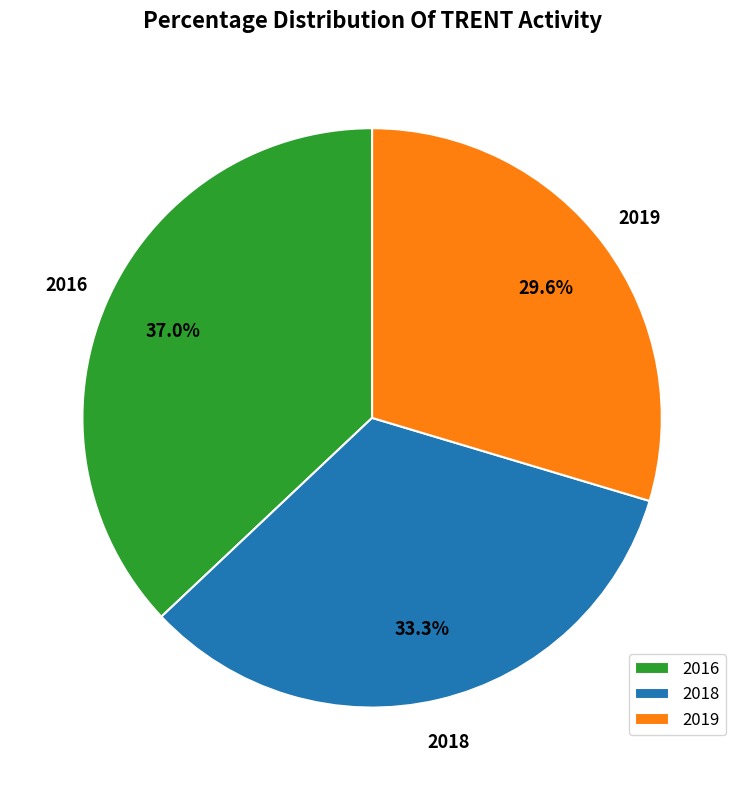

Which category has the biggest portion of the pie?

2016